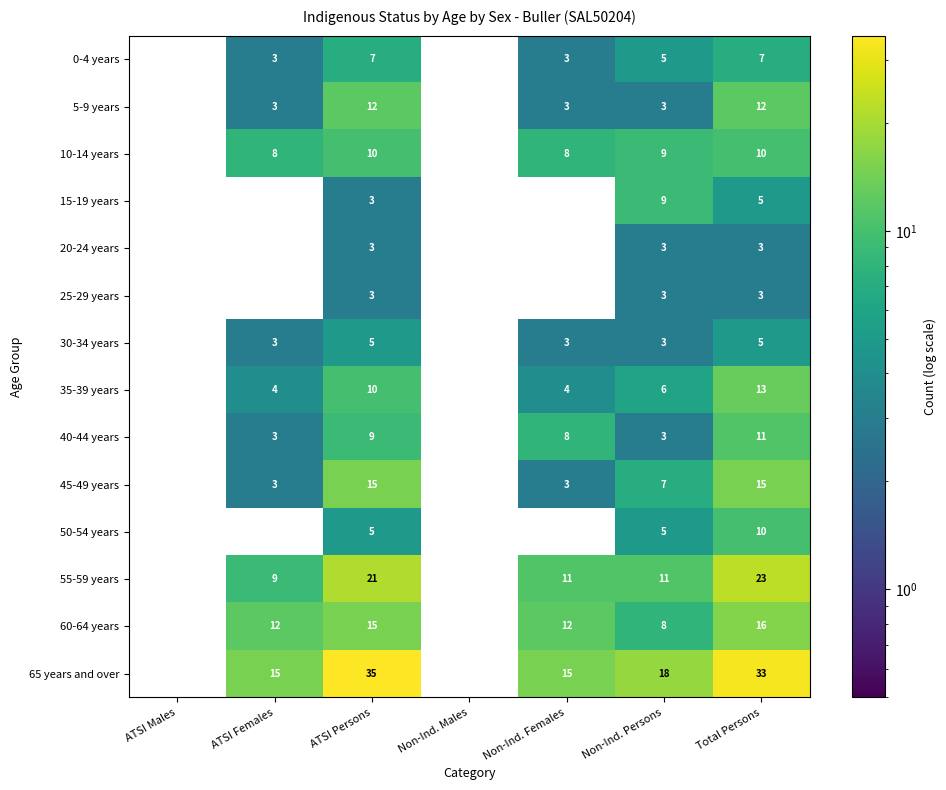

What is the approximate value of 55-59 years at Total Persons?

23